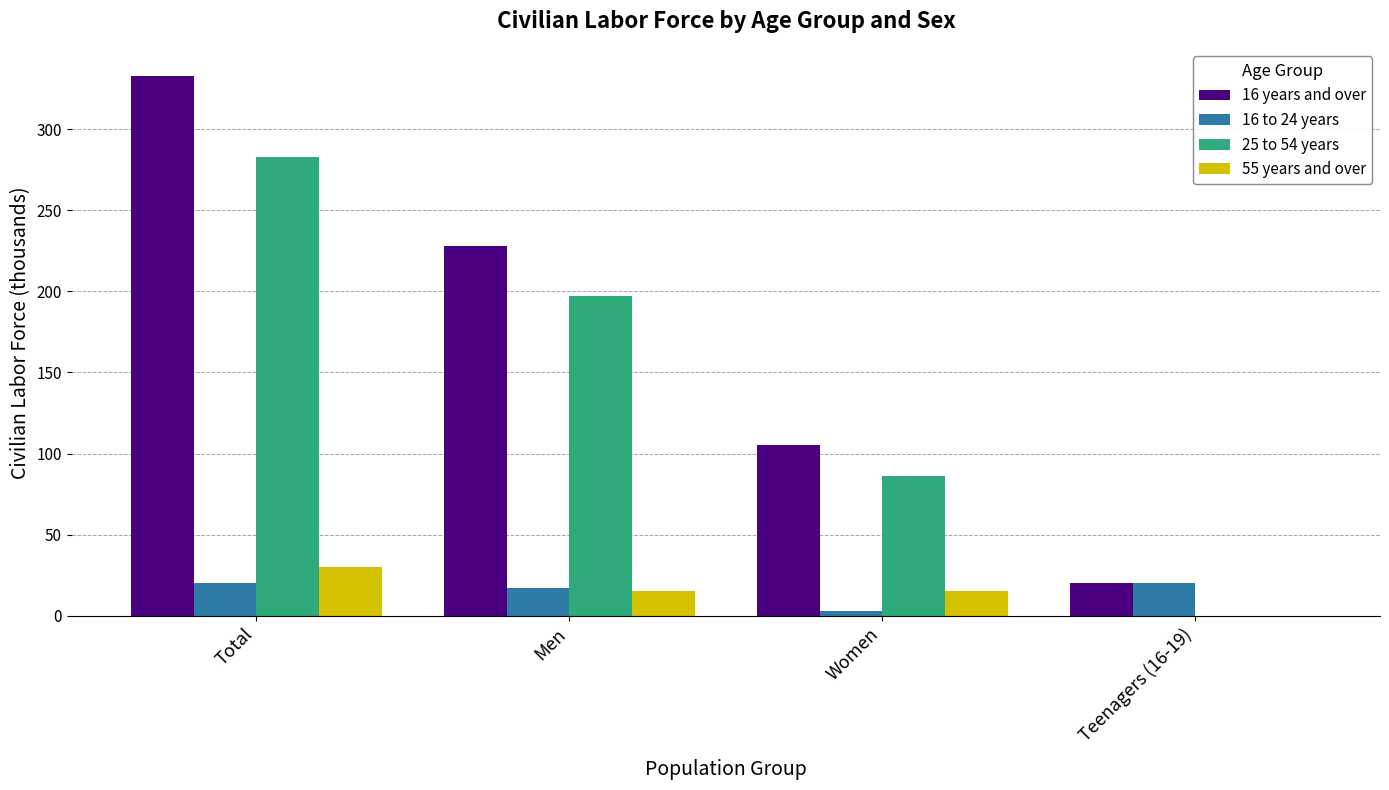

Reading left to right, extract all data points from this chart.

16 years and over: 333	228	105	20
16 to 24 years: 20	17	3	20
25 to 54 years: 283	197	86	0
55 years and over: 30	15	15	0